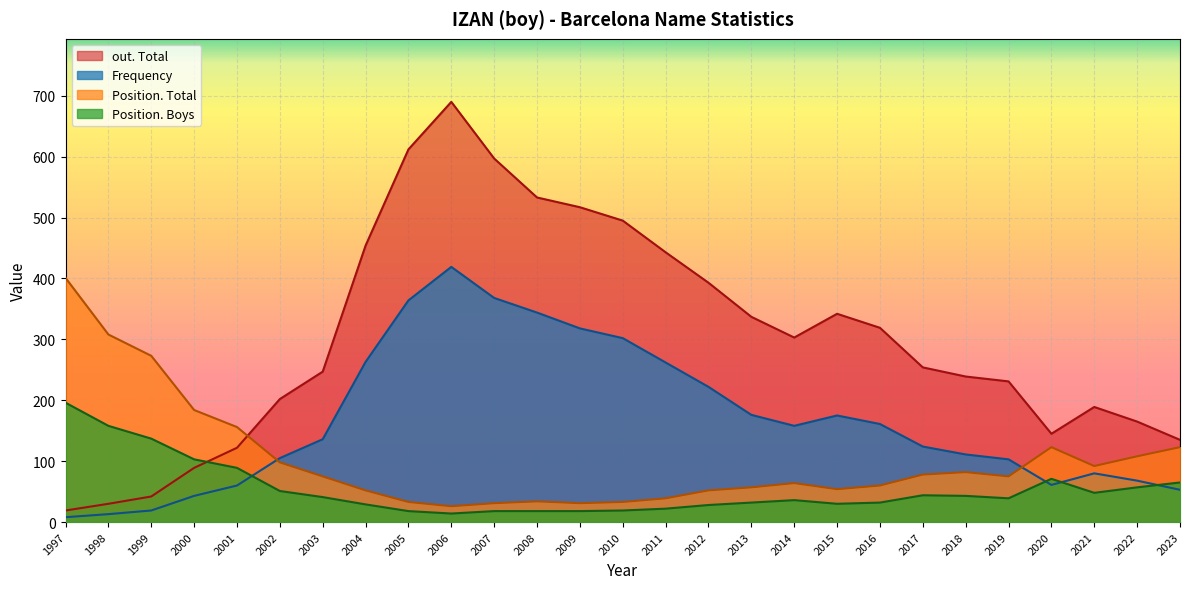

Which series has the largest total across all categories?

out. Total